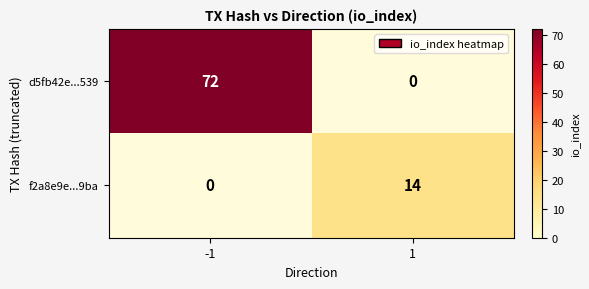

True or false: d5fb42e...539 has a value of 0 at 1.

True